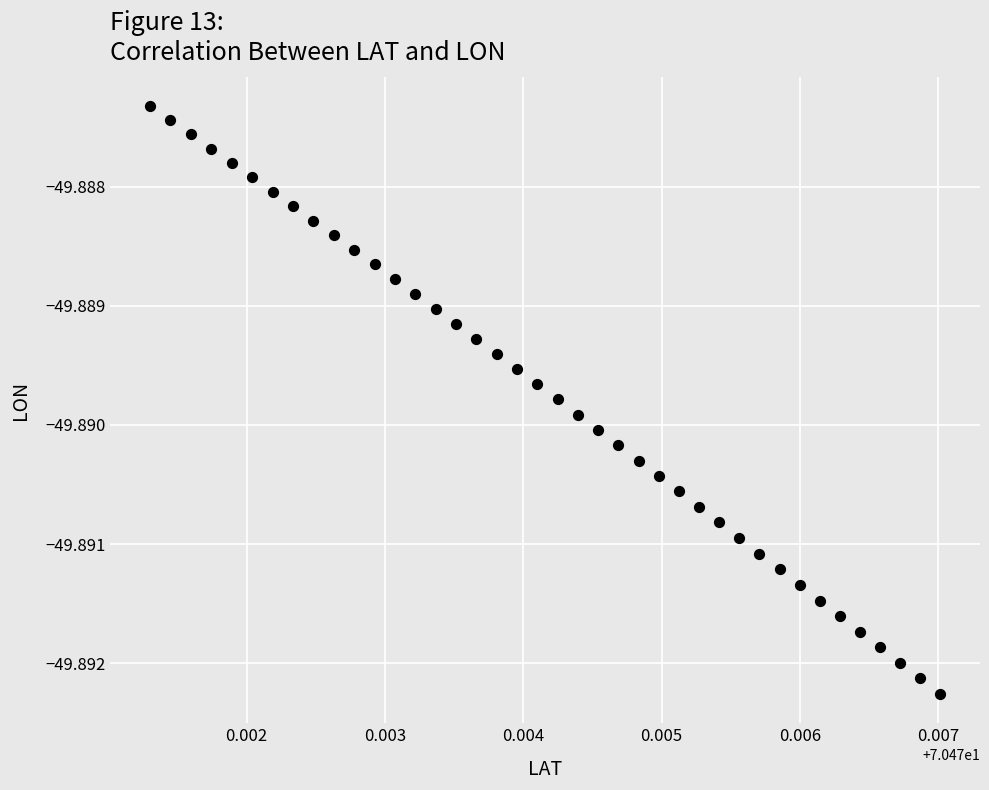

How many points are shown in the scatter plot?

40